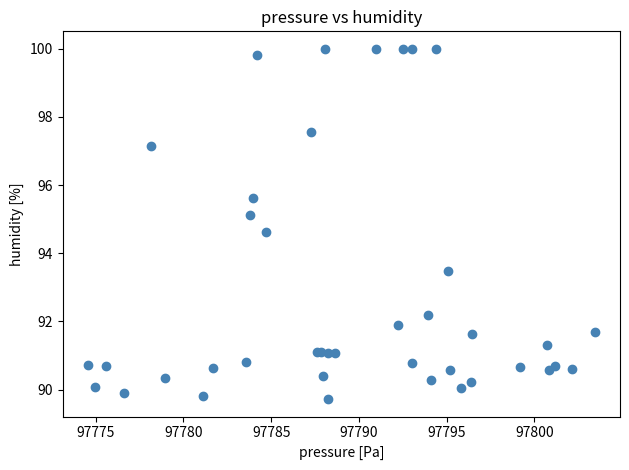

What Y value in the scatter plot is closest to 94?

93.5